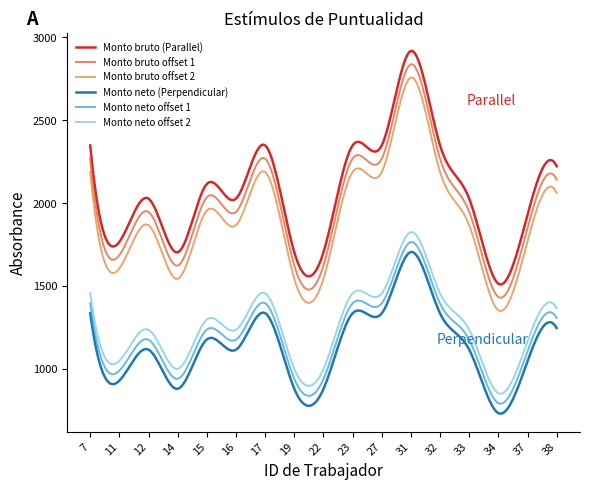

What is the difference between the maximum and minimum values in the Monto bruto (Parallel) series?

1408.5